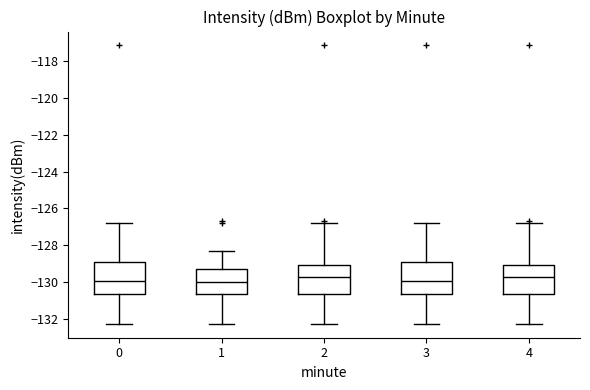

Reading left to right, transcribe this box plot: for each box, give where its median line is, the range the box spans, and where its two whiskers end, as read against the y-axis. The values are not printed on the chart, so give them approximately, as read against the axis.

0: median -130.0, box -130.6 to -129.0, whiskers -132.2 to -126.8
1: median -130.0, box -130.6 to -129.4, whiskers -132.2 to -128.4
2: median -129.8, box -130.6 to -129.2, whiskers -132.2 to -126.8
3: median -130.0, box -130.6 to -129.0, whiskers -132.2 to -126.8
4: median -129.8, box -130.6 to -129.2, whiskers -132.2 to -126.8